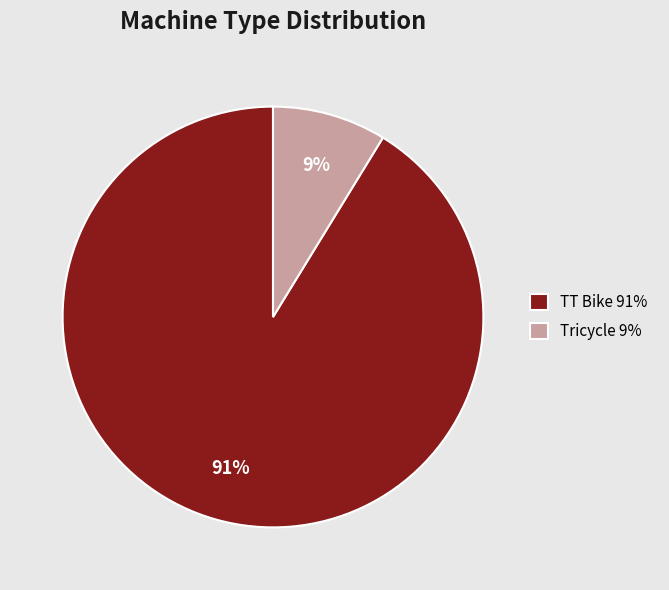

What is the smallest slice in the pie chart?

Tricycle